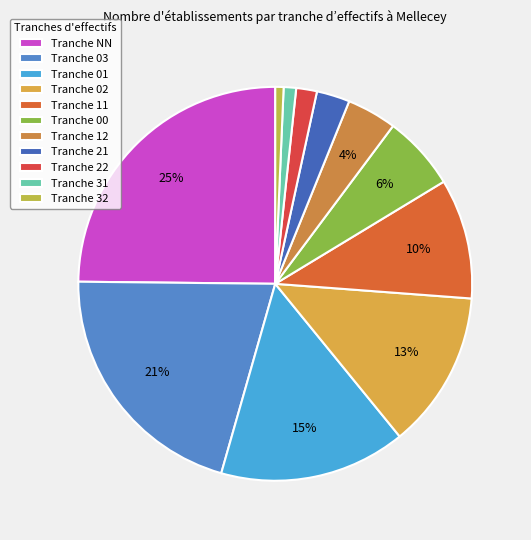

To the nearest percent, what is the difference between the largest and smallest slice percentages?

24%